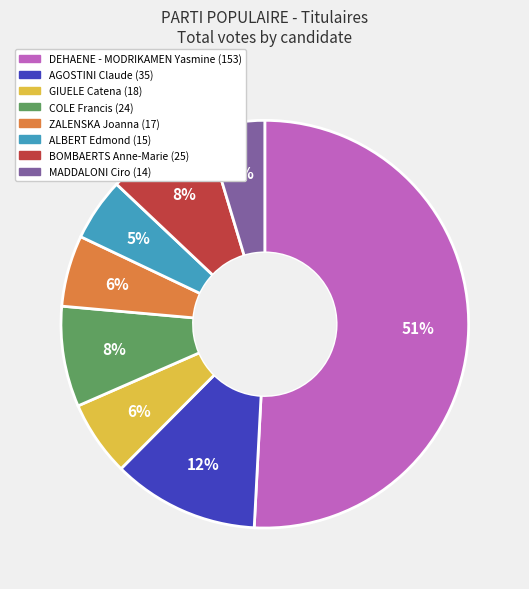

Is the sum of GIUELE Catena and MADDALONI Ciro greater than half?

No